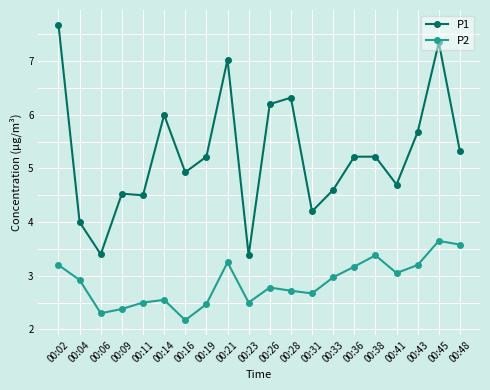

Is it true that P2 equals 4.9 at 00:21?

False